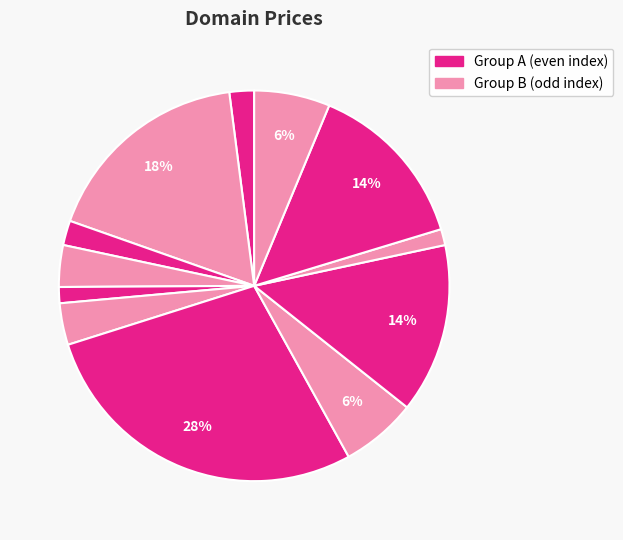

Count the number of slices in the pie.

12